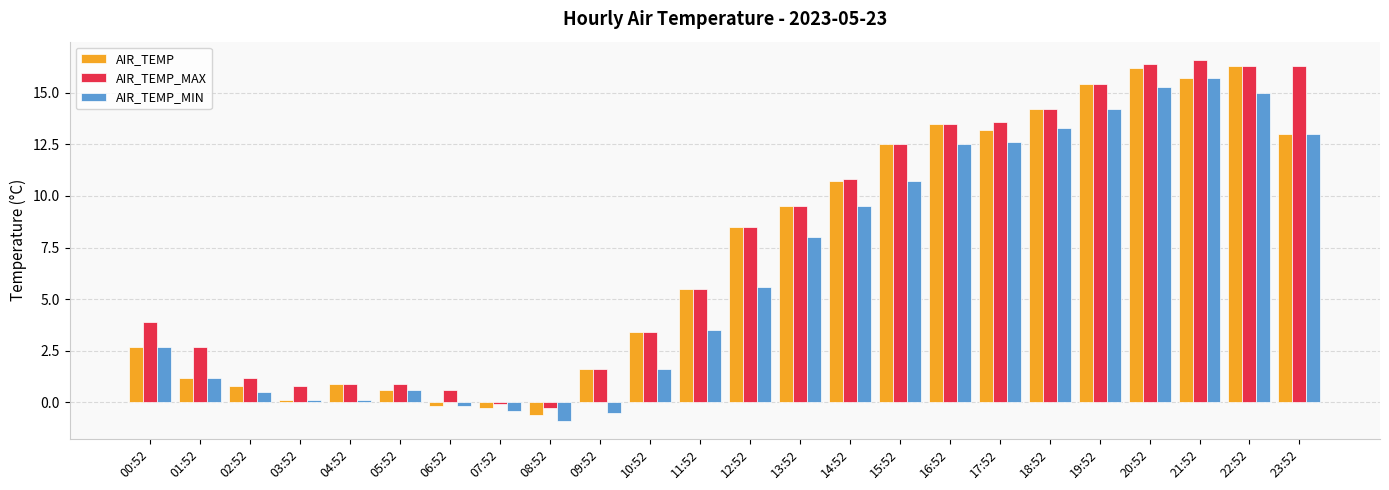

Read the AIR_TEMP_MIN value at 18:52.

13.3